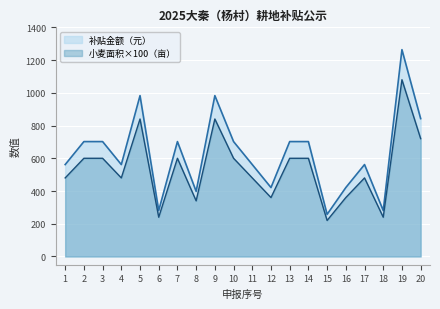

What is the difference between the 补贴金额（元） values at 6 and 9?

702.0